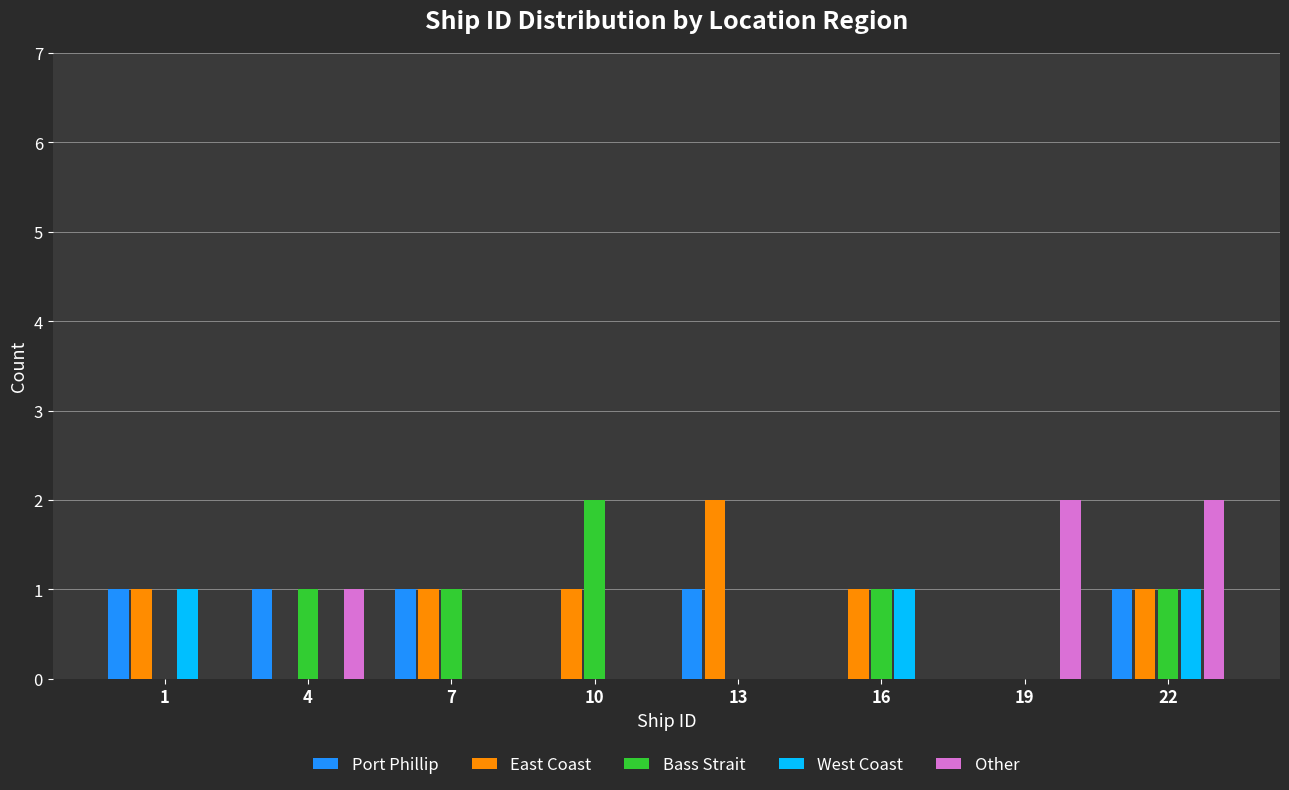

What is the sum of all Other values?

5